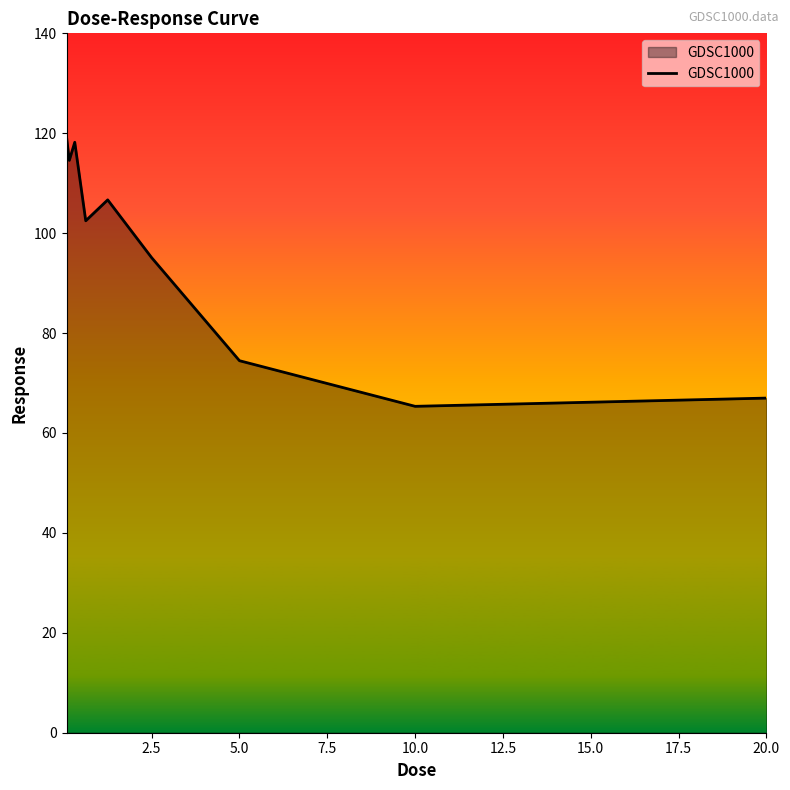

Reading right to left, what are all the values shown in this chart?

67.0	65.3	74.5	95.1	106.7	102.5	118.2	114.6	119.3